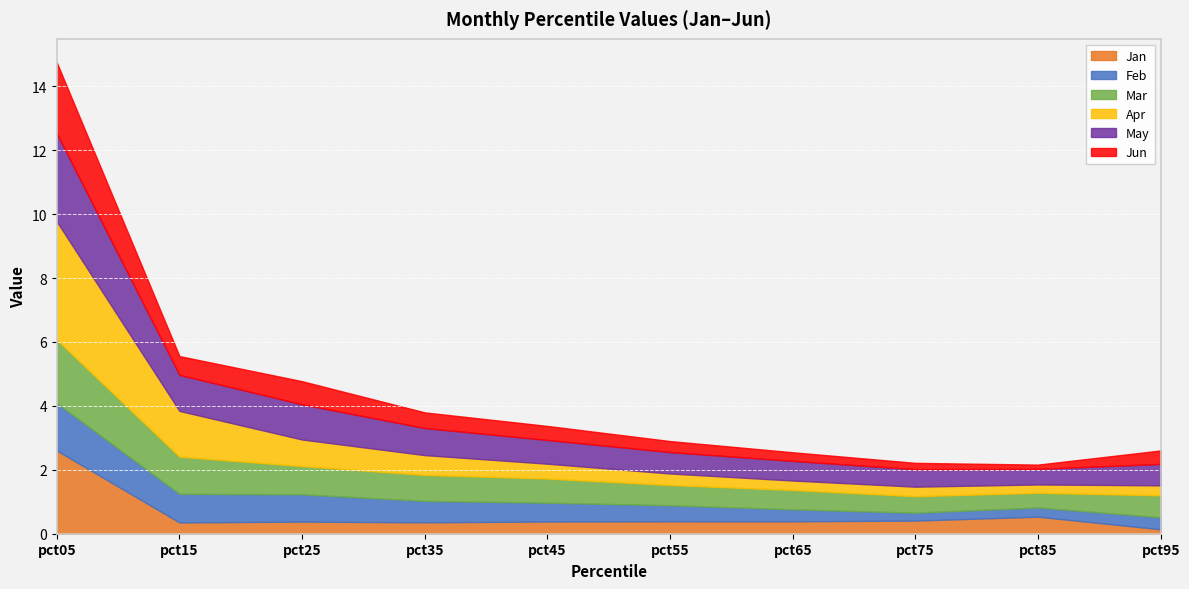

Count the number of categories in the chart.

10